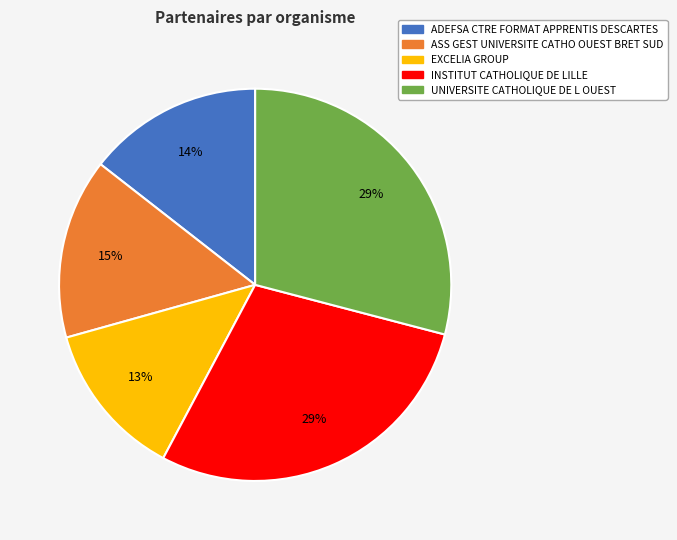

Approximately how many times larger is the value at ASS GEST UNIVERSITE CATHO OUEST BRET SUD compared to EXCELIA GROUP?

1.2